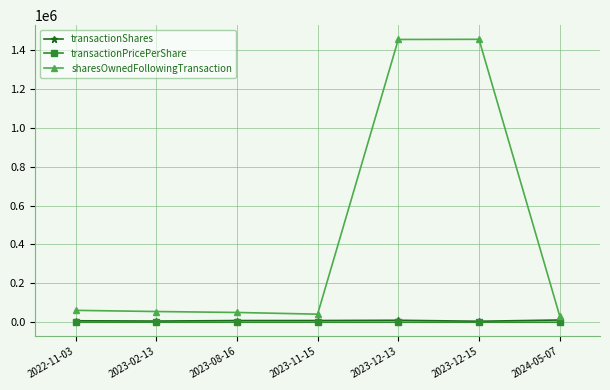

True or false: sharesOwnedFollowingTransaction has more than 0 interior local peaks.

True